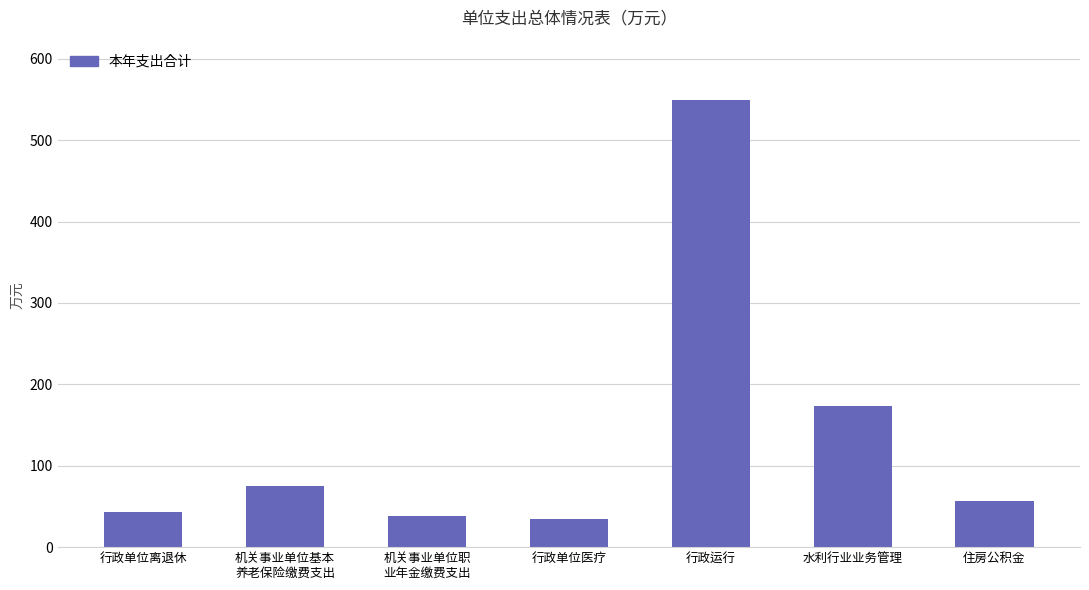

How many categories are shown in the chart?

7